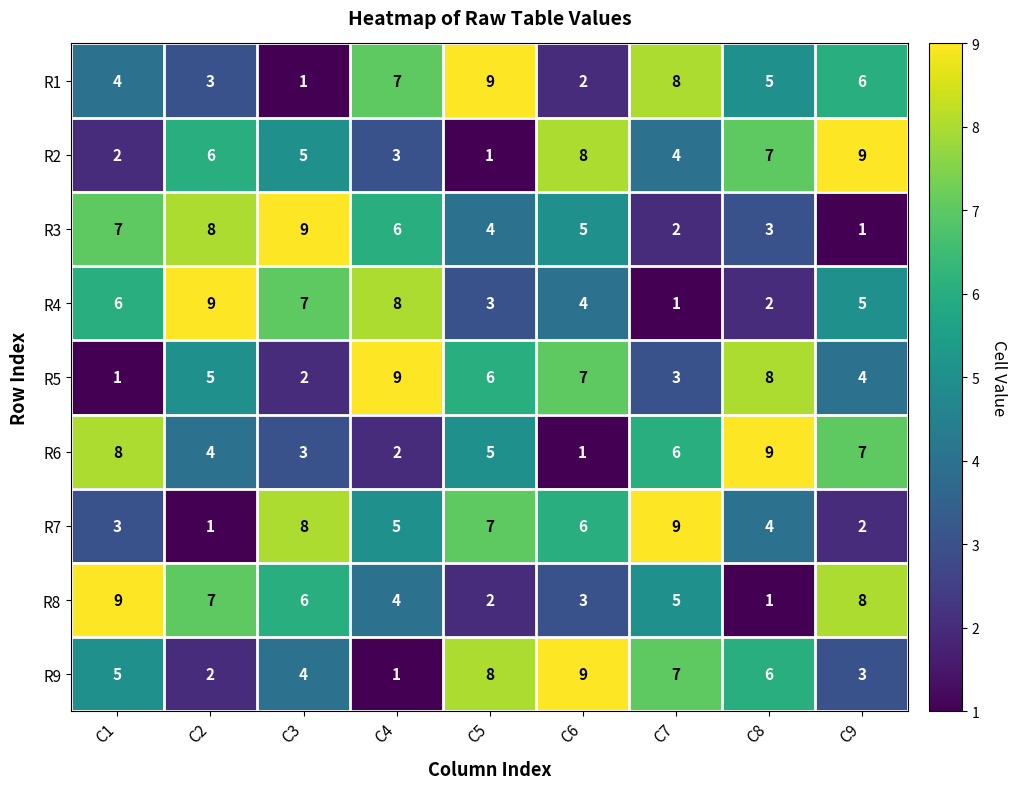

The value of R9 at C8 is 6. True or false?

True